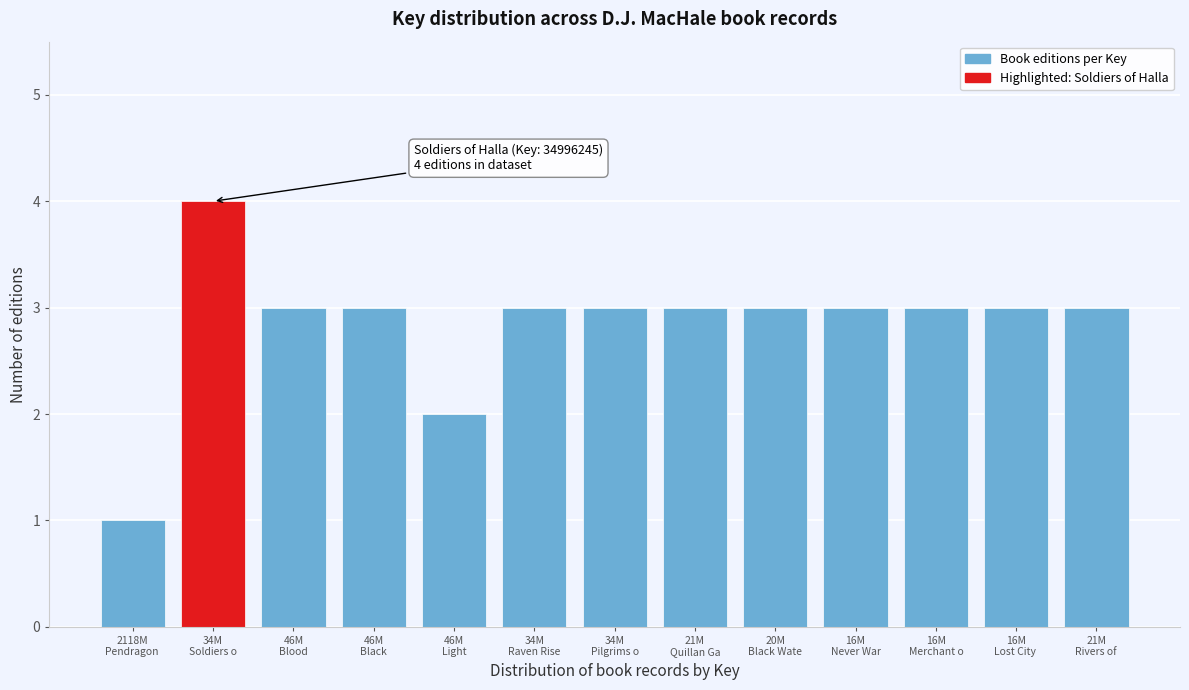

Reading left to right, extract all data points from this chart.

1	4	3	3	2	3	3	3	3	3	3	3	3